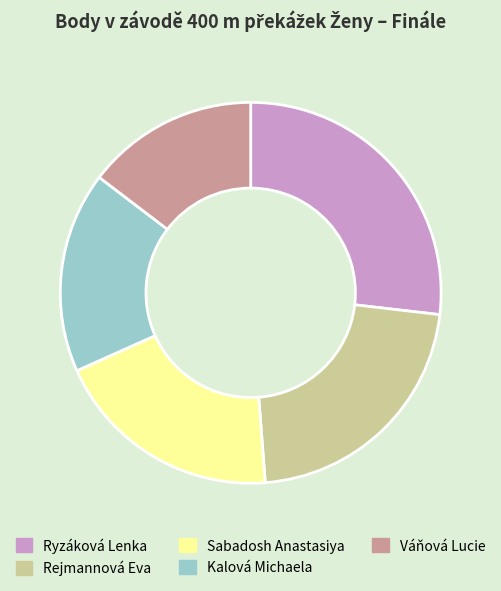

Combined, do Ryzáková Lenka and Rejmannová Eva account for over 50%?

No